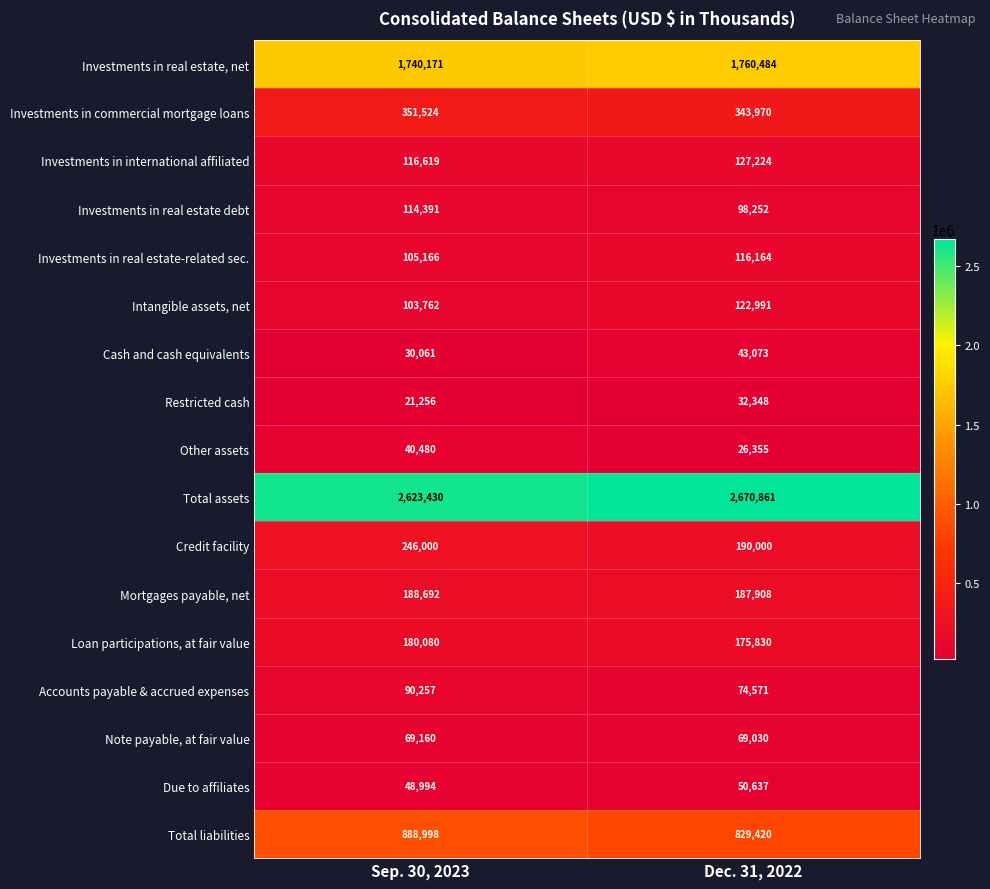

What is the greatest value displayed?

2670861